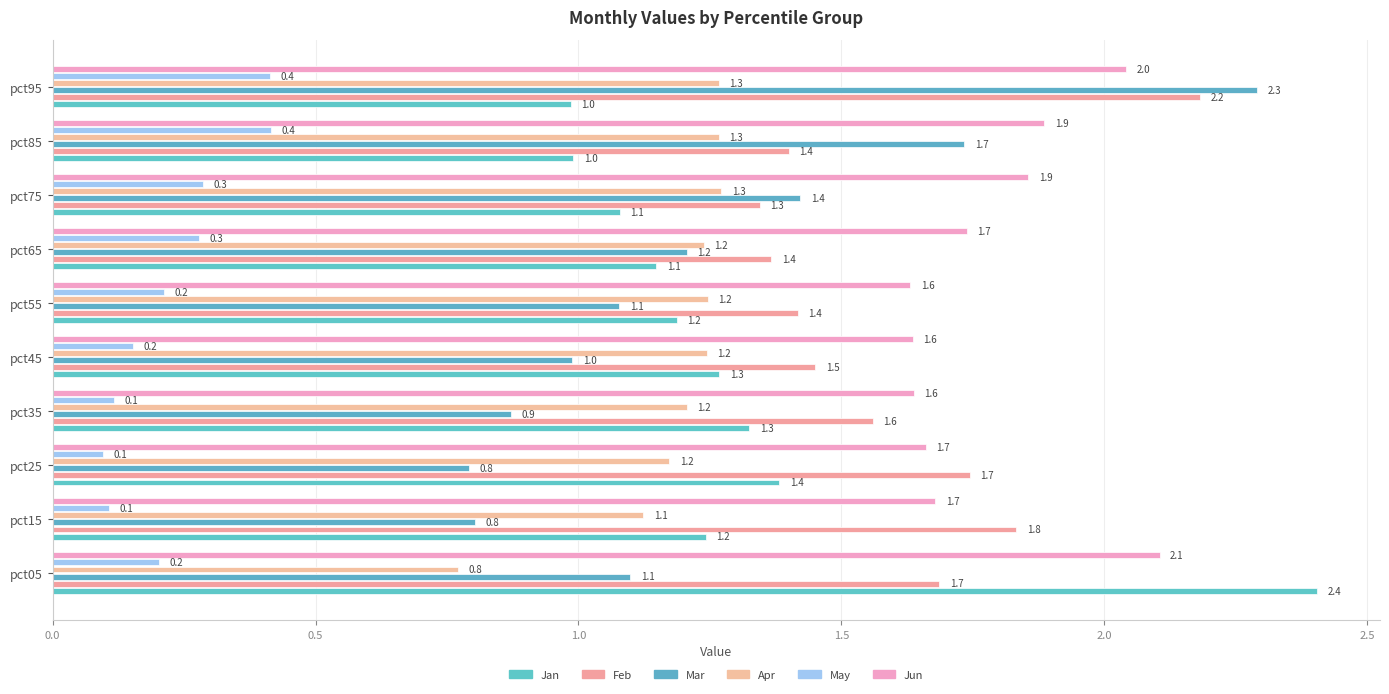

What is the value of the Jan bar at the 5th from the left?

1.3